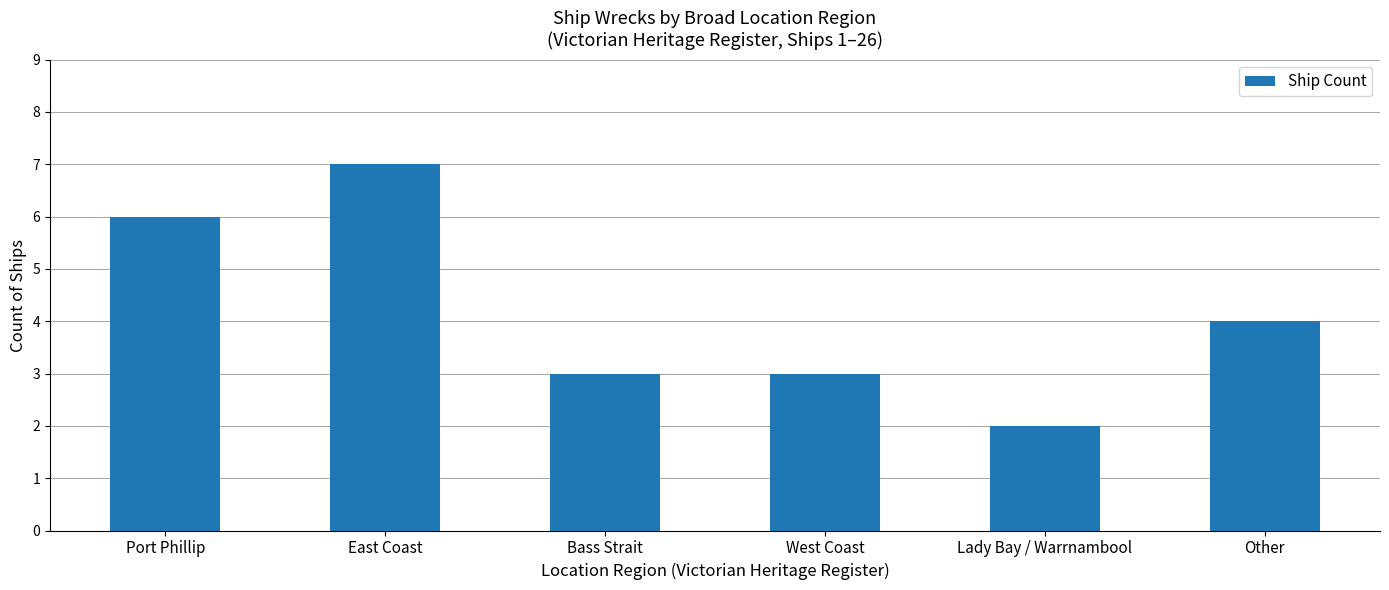

True or false: the data shows 3 at Bass Strait.

True